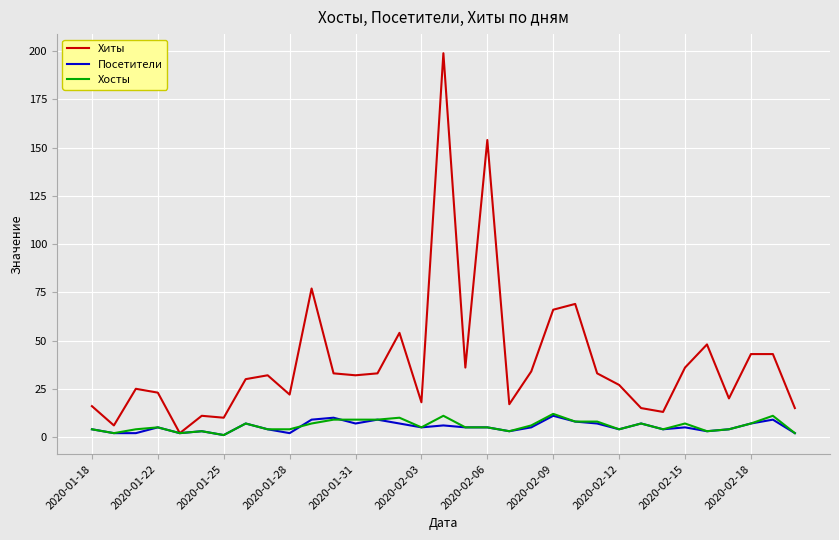

What are all the series names shown in the legend?

Хиты, Посетители, Хосты